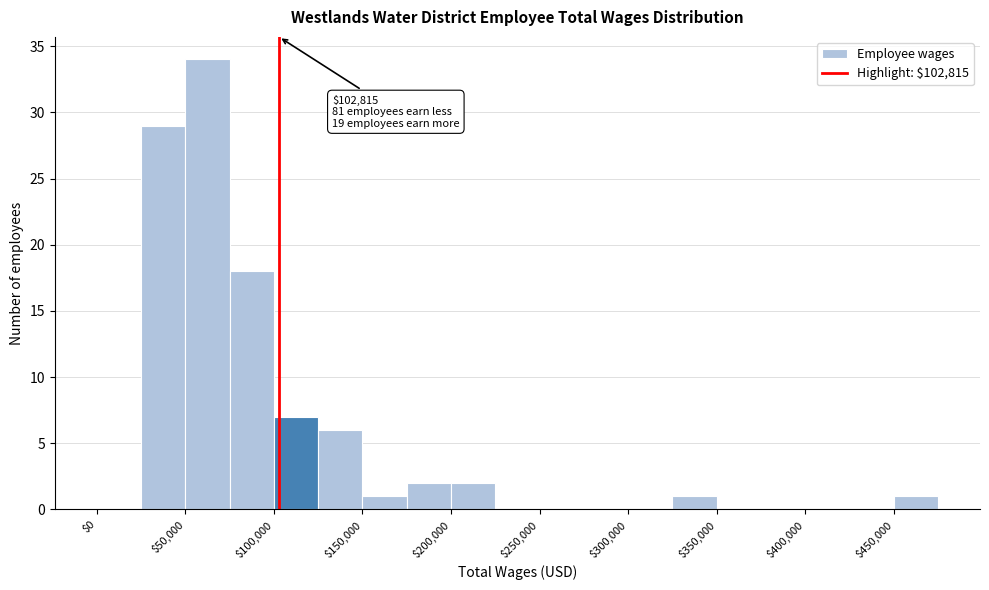

Over which range of the x-axis is the bar tallest?

50000 to 75000